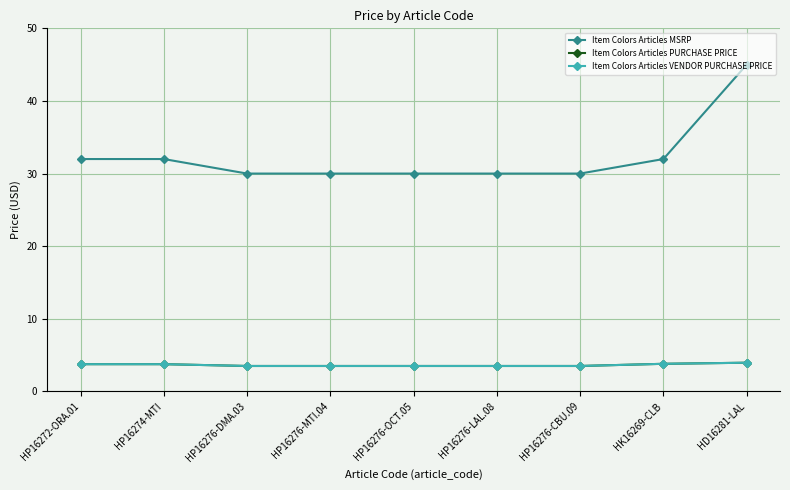

True or false: Item Colors Articles VENDOR PURCHASE PRICE has more than 0 interior local peaks.

False